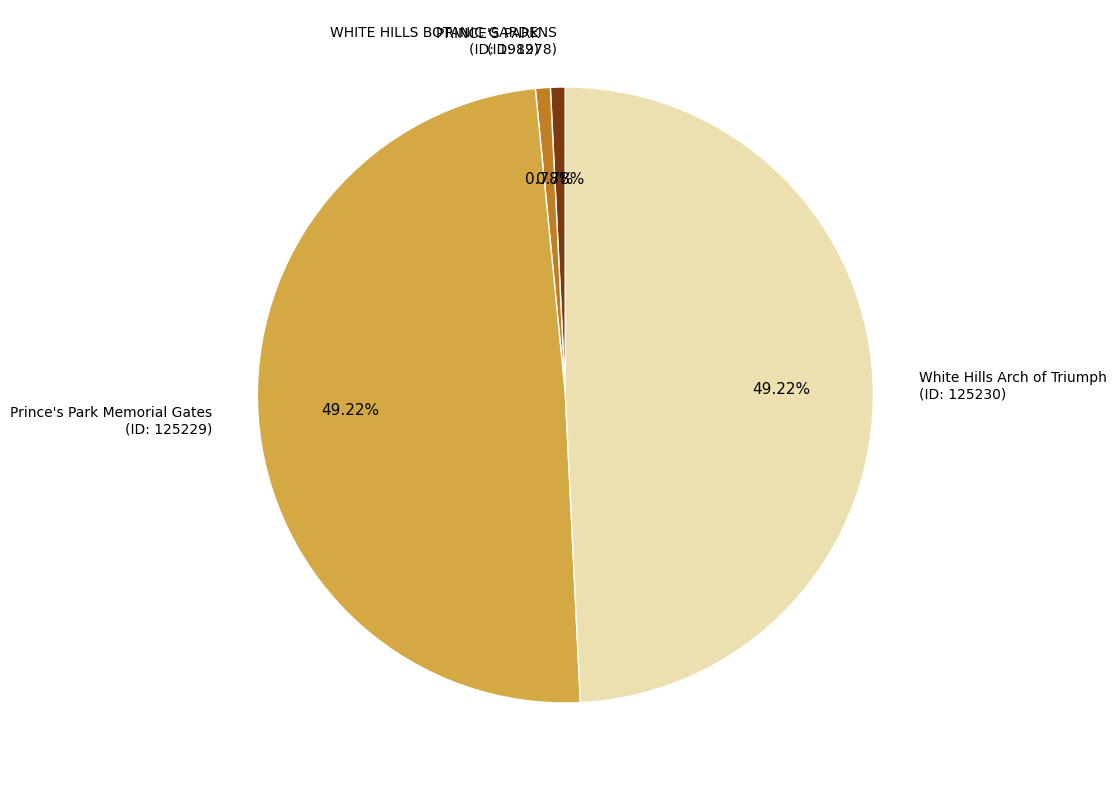

Which has a higher value, Prince's Park Memorial Gates (ID: 125229) or WHITE HILLS BOTANIC GARDENS (ID: 1978)?

Prince's Park Memorial Gates (ID: 125229)